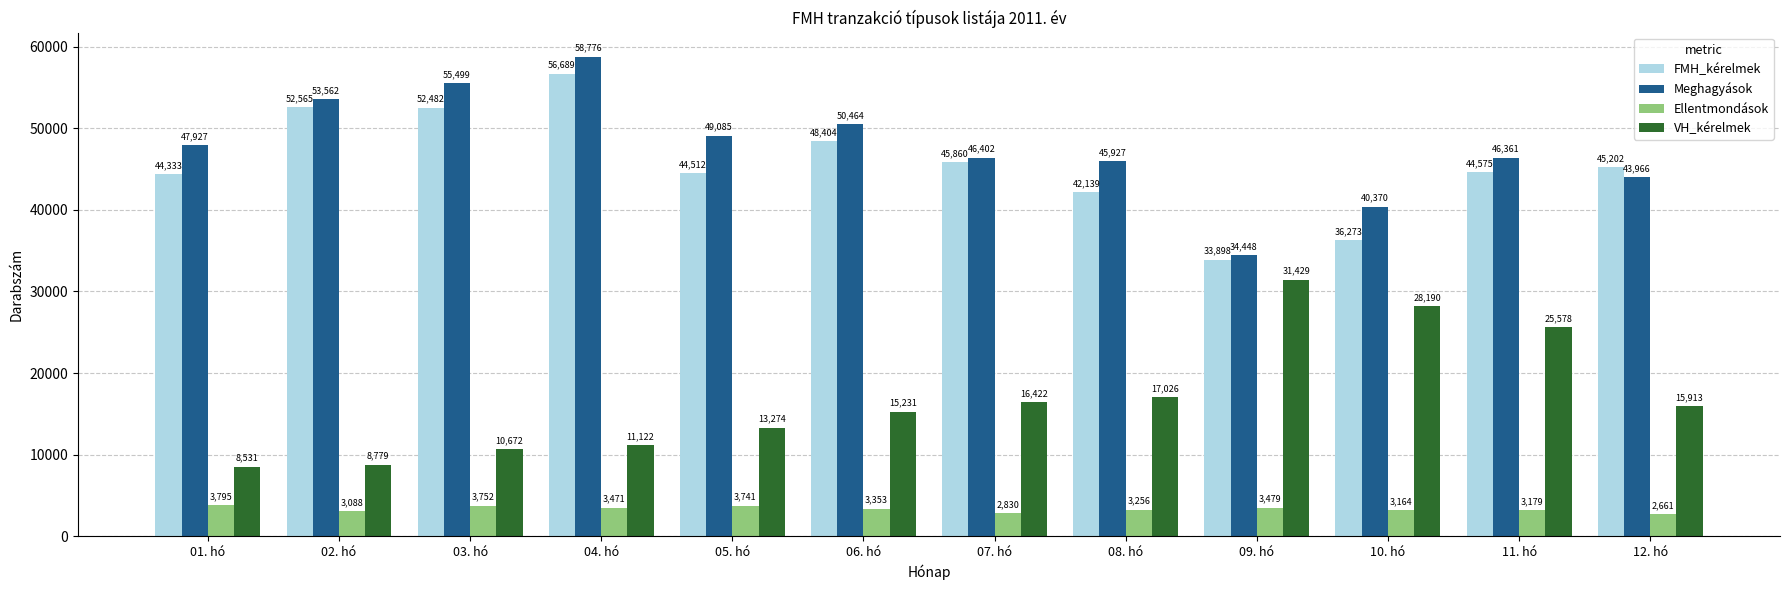

What position from the left is 12. hó?

12